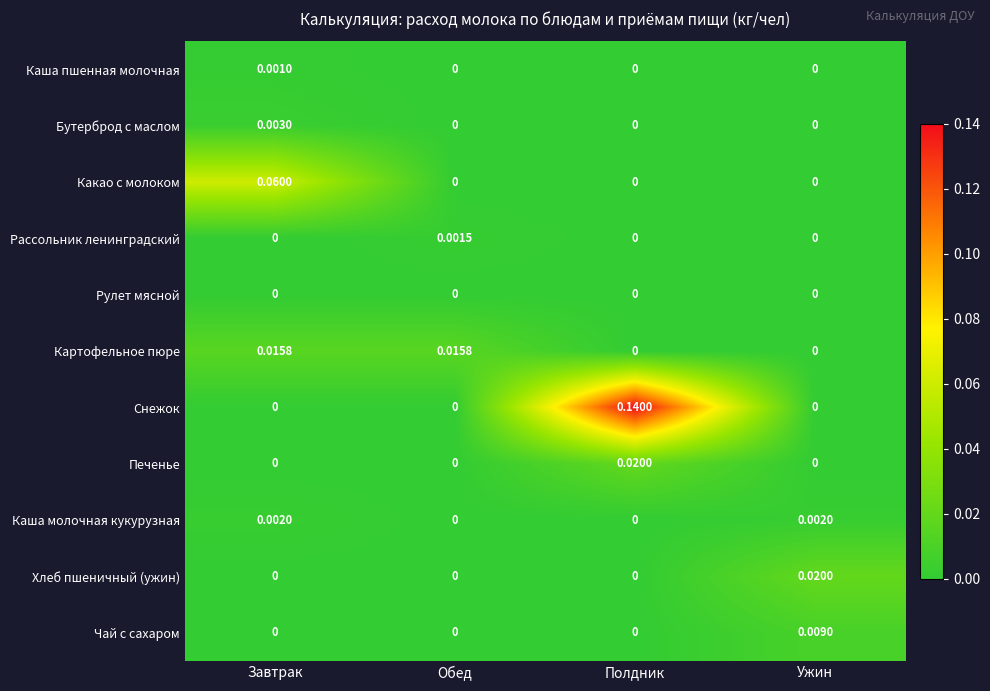

At which category is the sum across all series the highest?

Полдник